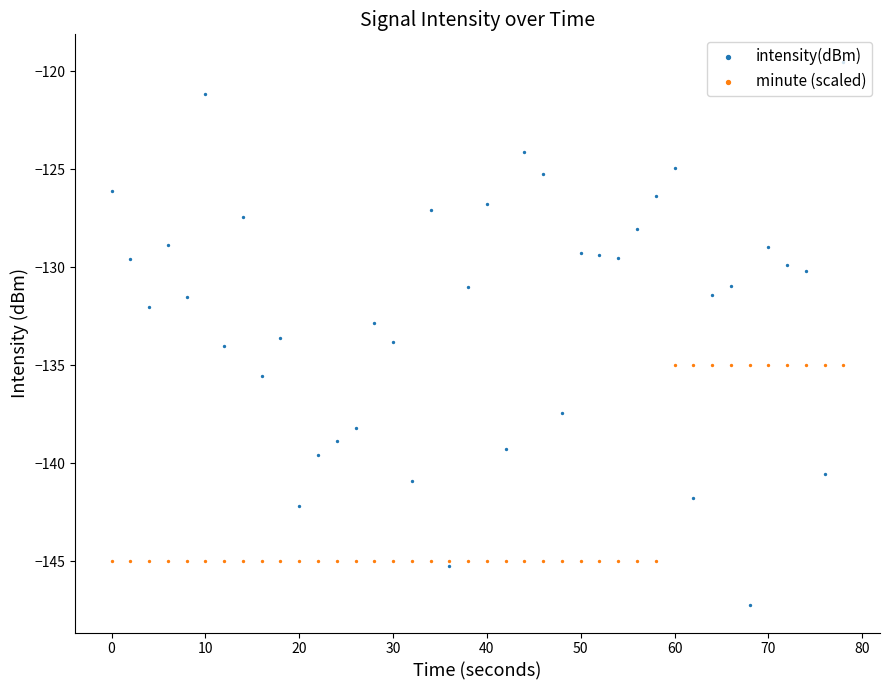

Which series contains the lowest Y value?

intensity(dBm)